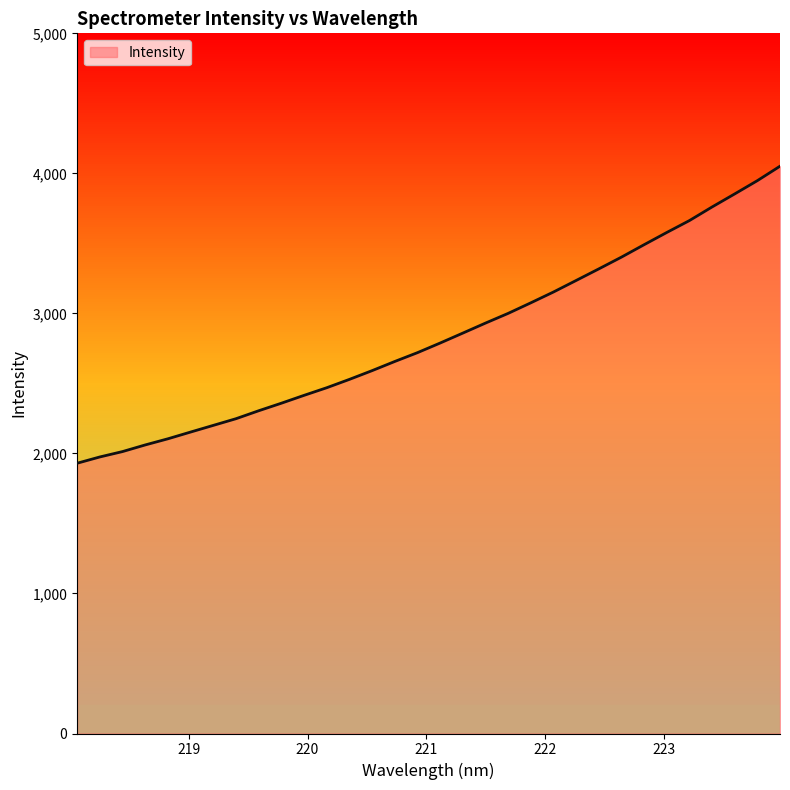

What is the minimum value shown in the chart?

1930.1